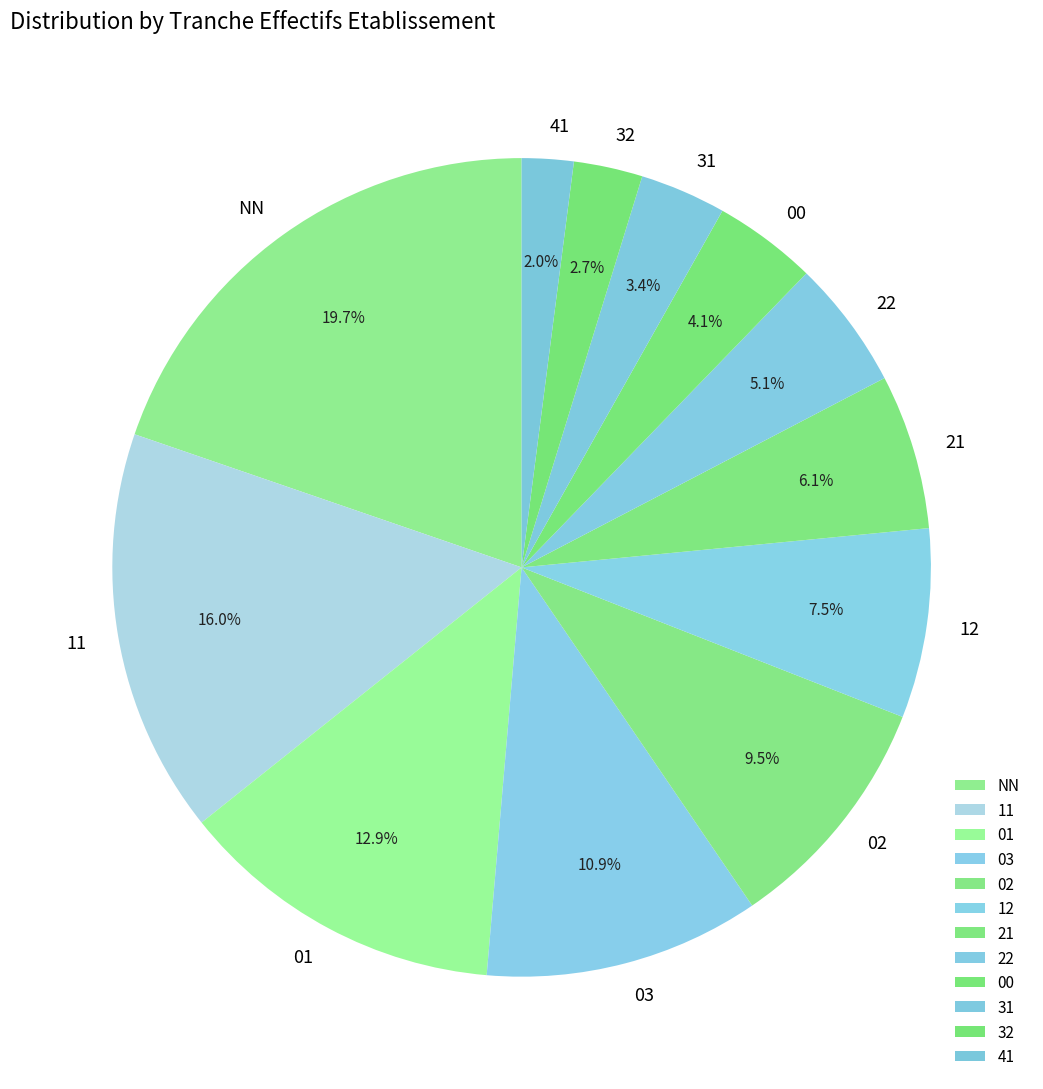

What is the ratio of the value at NN to the value at 11?

1.2